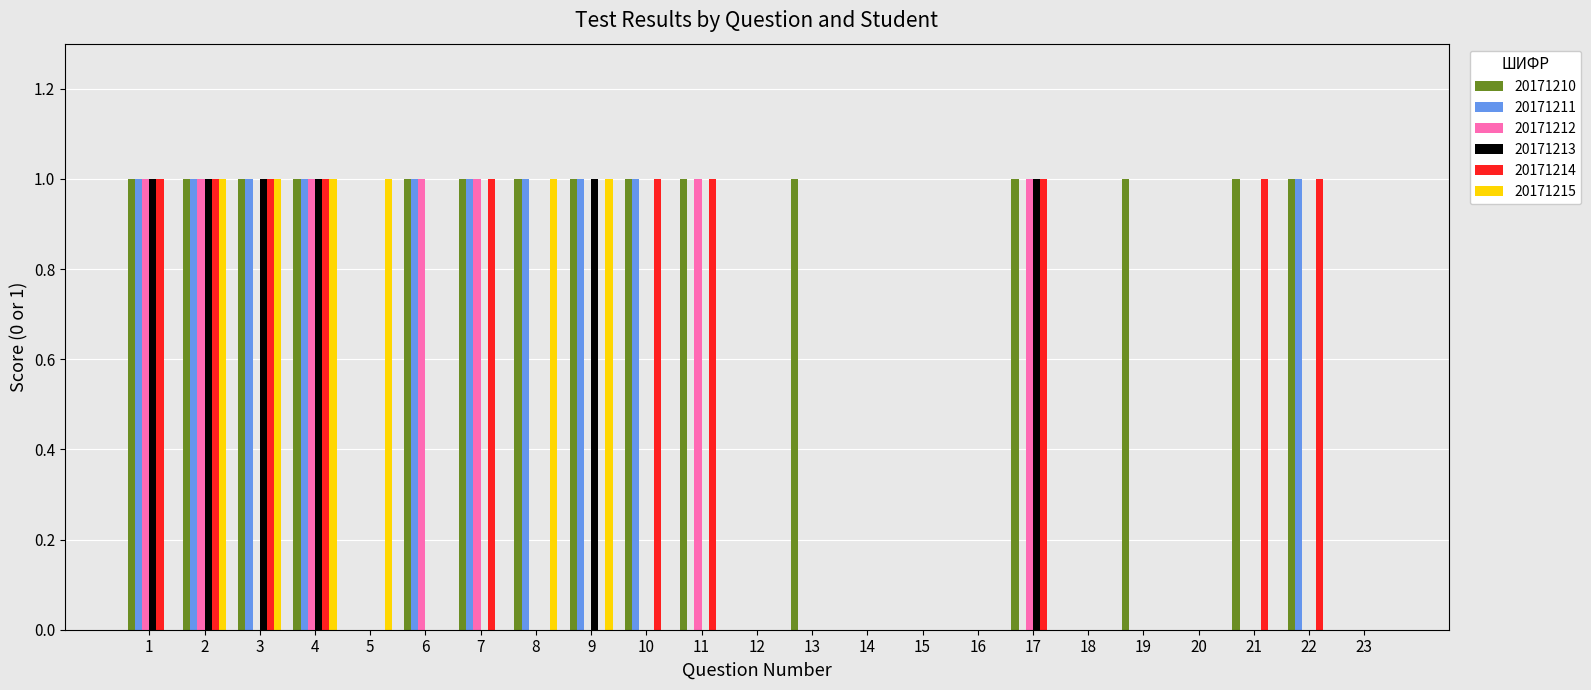

Reading left to right, what are all the values shown in this chart?

20171210: 1	1	1	1	0	1	1	1	1	1	1	0	1	0	0	0	1	0	1	0	1	1	0
20171211: 1	1	1	1	0	1	1	1	1	1	0	0	0	0	0	0	0	0	0	0	0	1	0
20171212: 1	1	0	1	0	1	1	0	0	0	1	0	0	0	0	0	1	0	0	0	0	0	0
20171213: 1	1	1	1	0	0	0	0	1	0	0	0	0	0	0	0	1	0	0	0	0	0	0
20171214: 1	1	1	1	0	0	1	0	0	1	1	0	0	0	0	0	1	0	0	0	1	1	0
20171215: 0	1	1	1	1	0	0	1	1	0	0	0	0	0	0	0	0	0	0	0	0	0	0